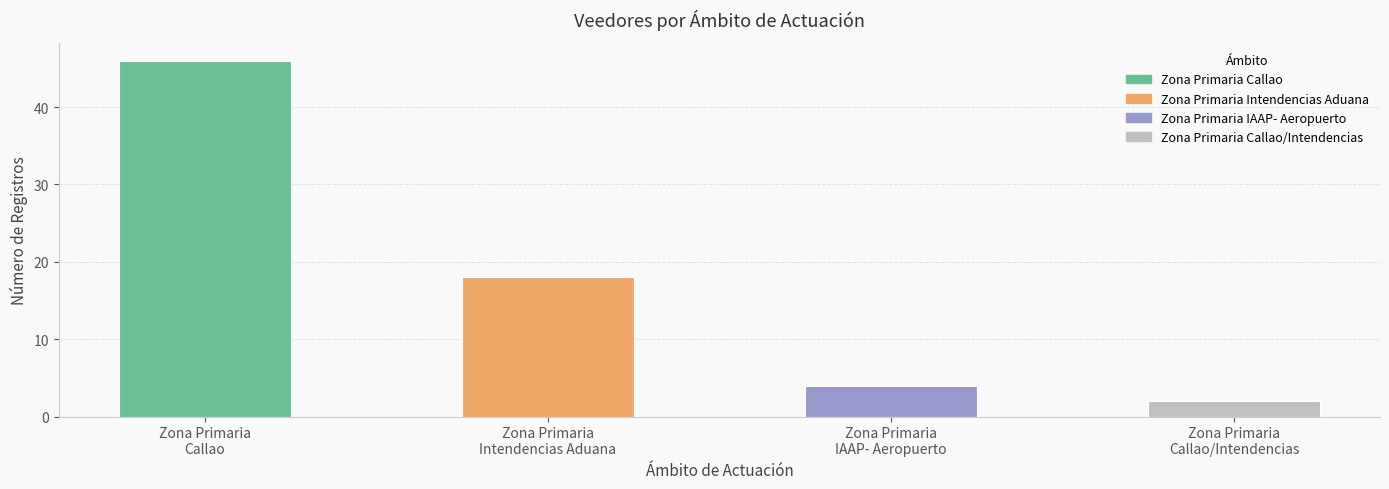

What is the average value?

18